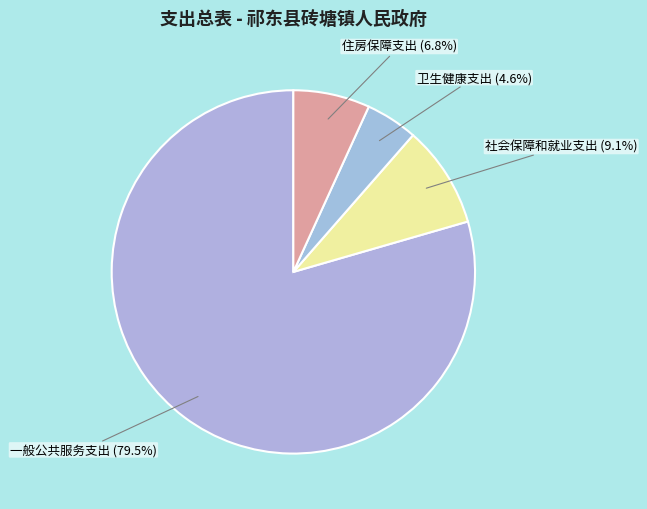

How much of the chart is everything except 卫生健康支出?

95.4%